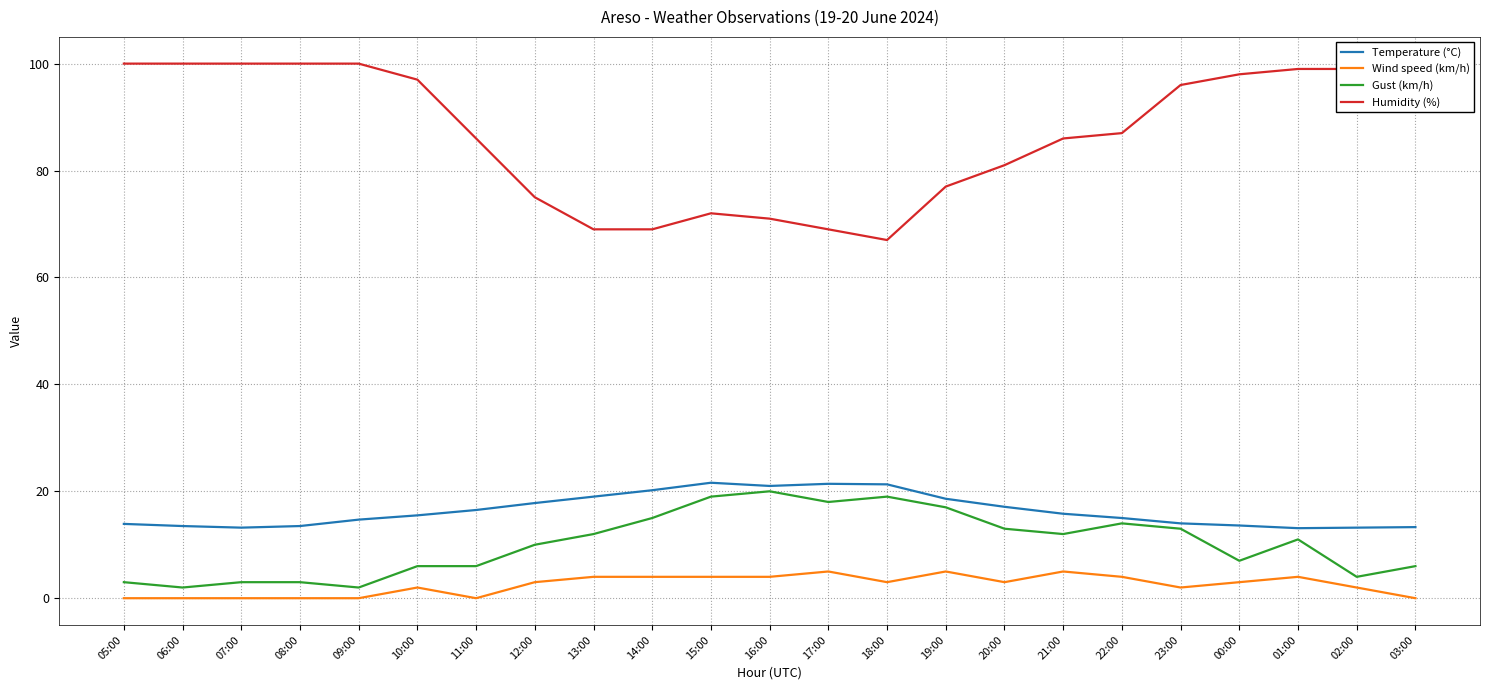

At which category does the chart reach its peak across all series?

05:00